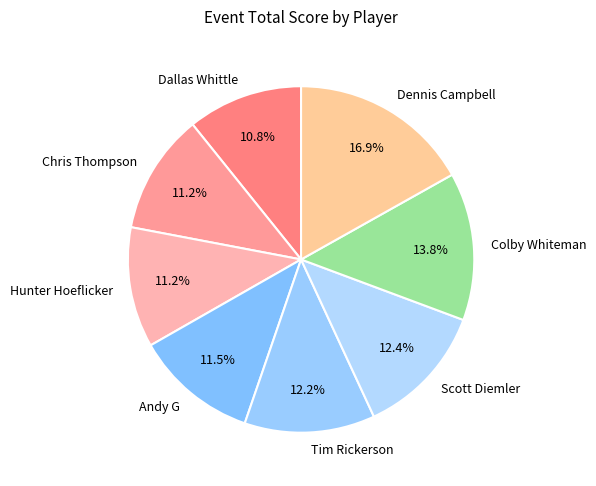

Which slice is the largest?

Dennis Campbell